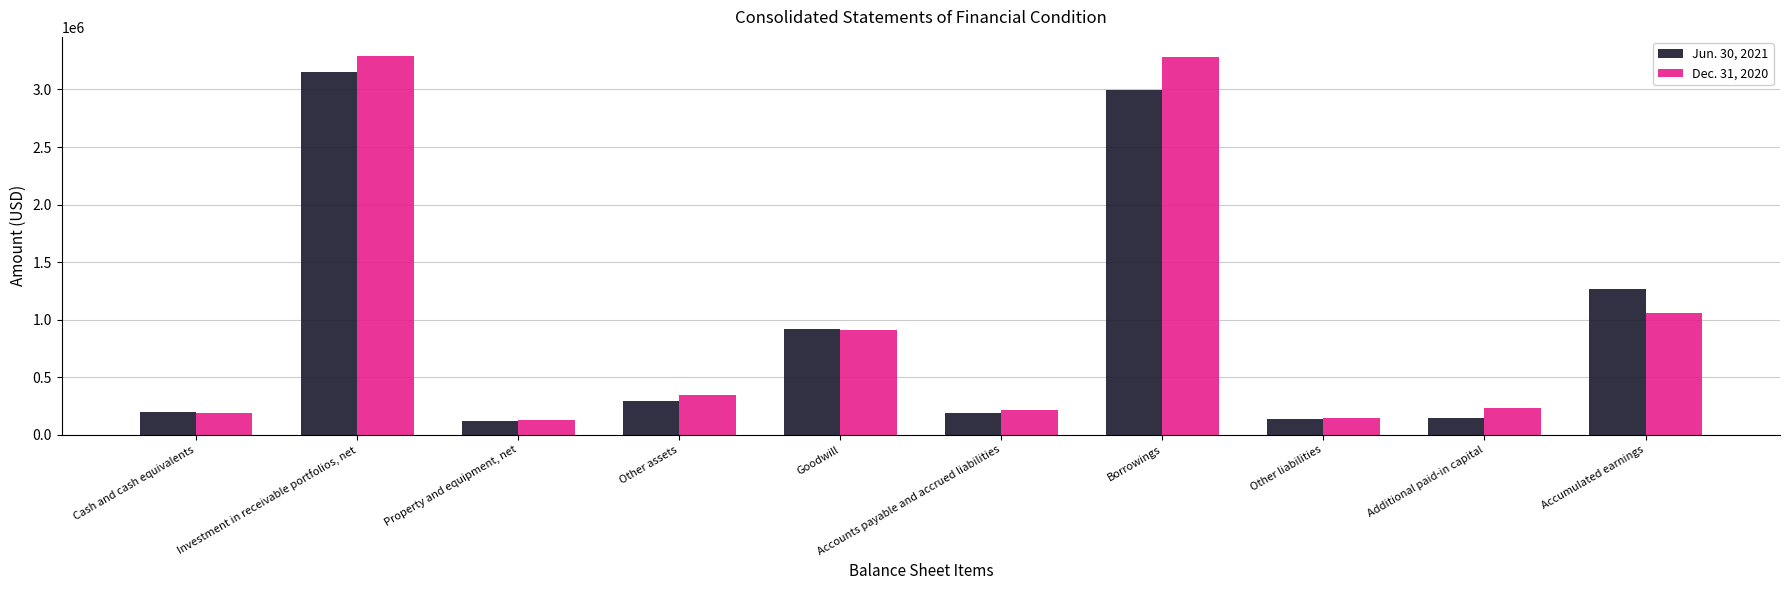

Which series has the largest range (max minus min)?

Dec. 31, 2020